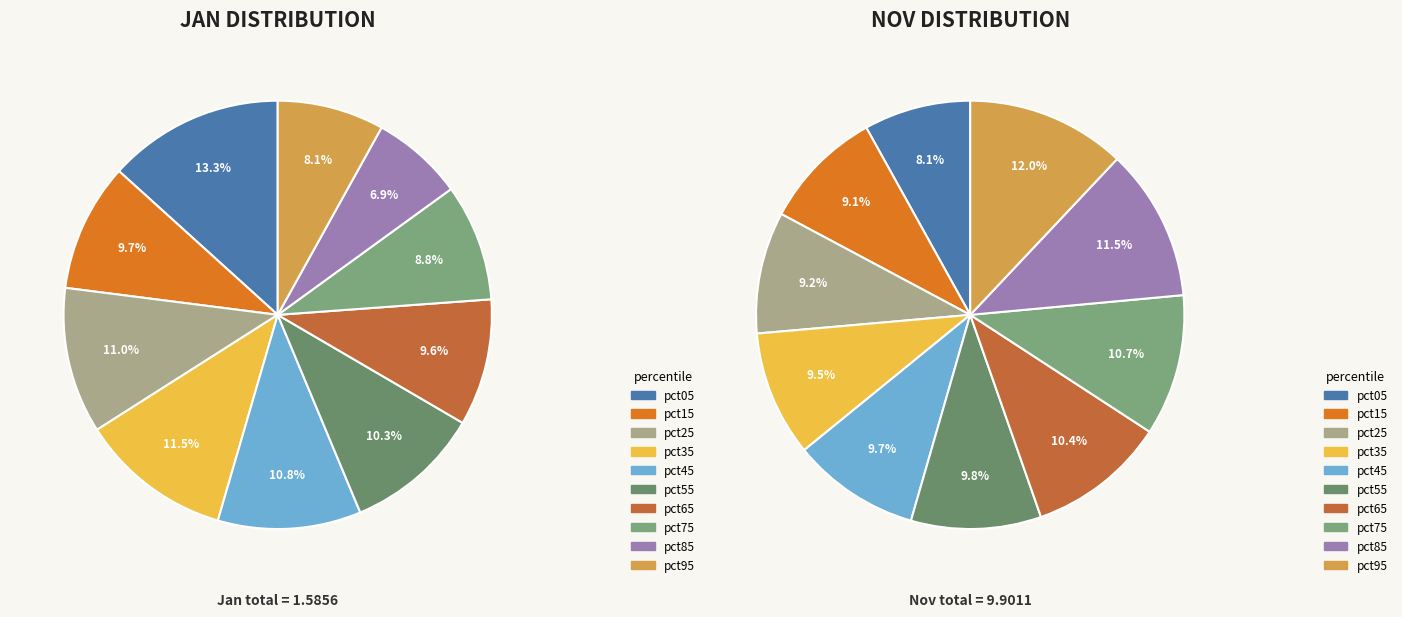

What percentage is the 7 slice, to the nearest percent?

9%